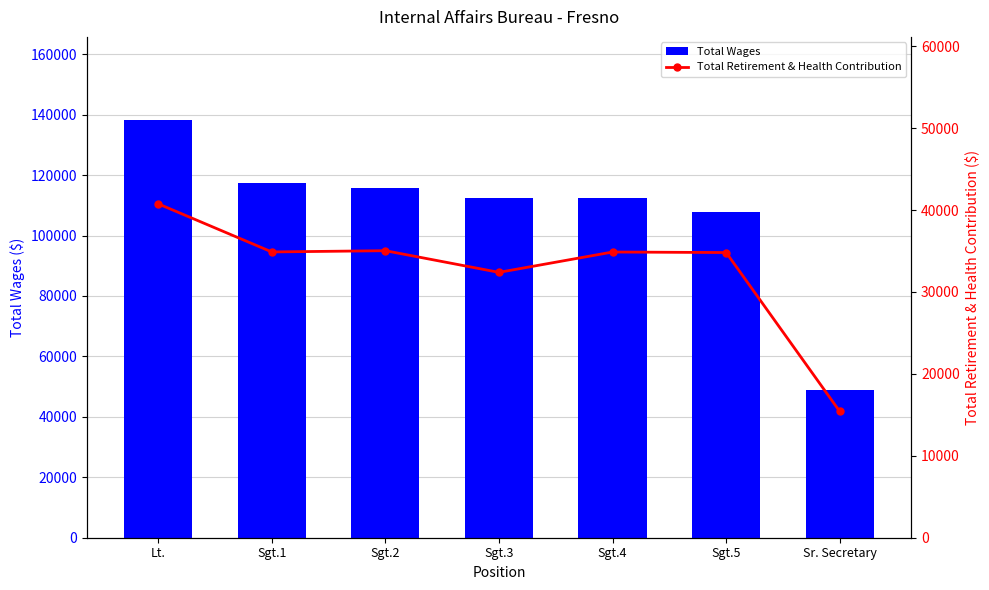

Between Sr. Secretary and Lt., which is larger?

Lt.